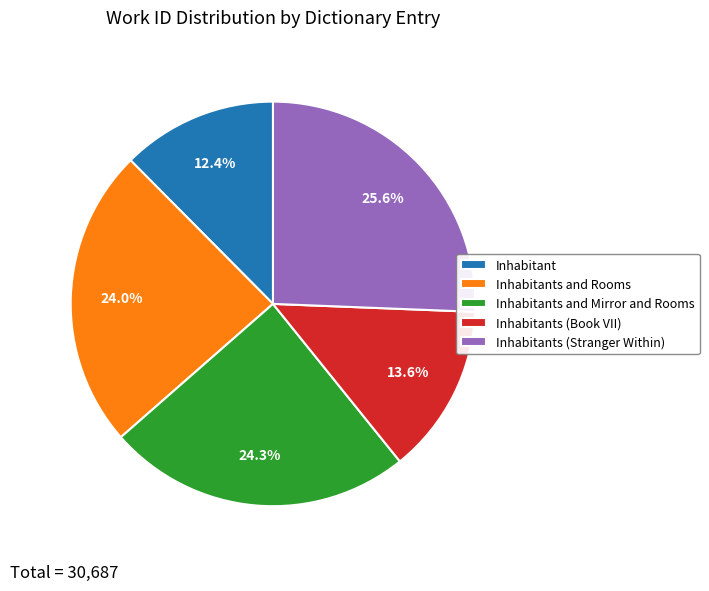

The Inhabitants and Mirror and Rooms slice represents 38% of the pie. True or false?

False